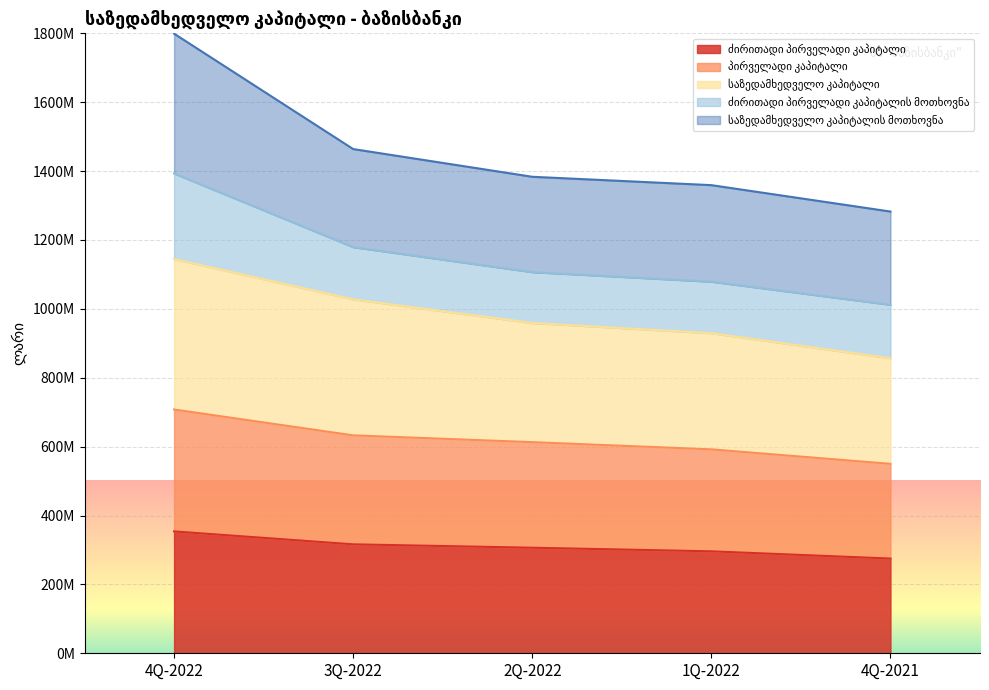

The value of პირველადი კაპიტალი at 3Q-2022 is 632709204.0. True or false?

True